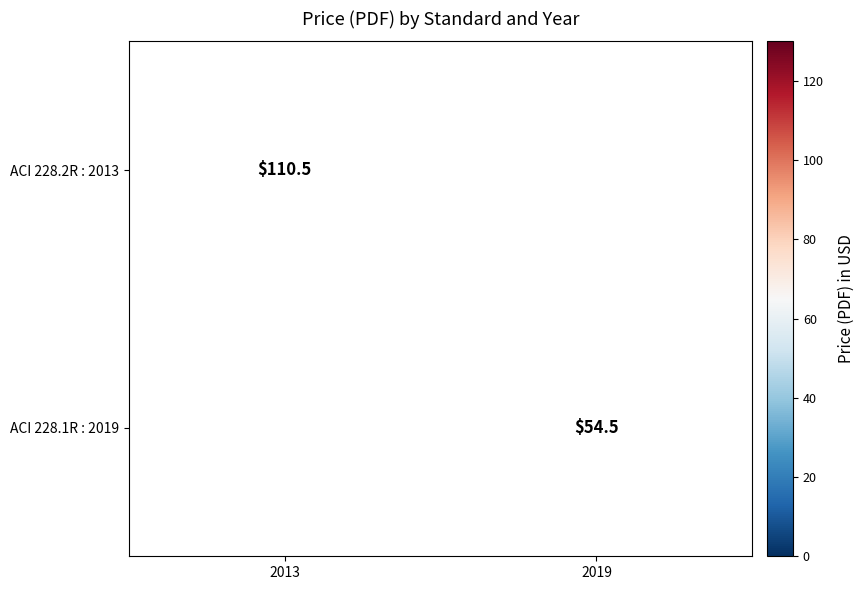

The value of ACI 228.1R : 2019 at 2019 is 90.2. True or false?

False